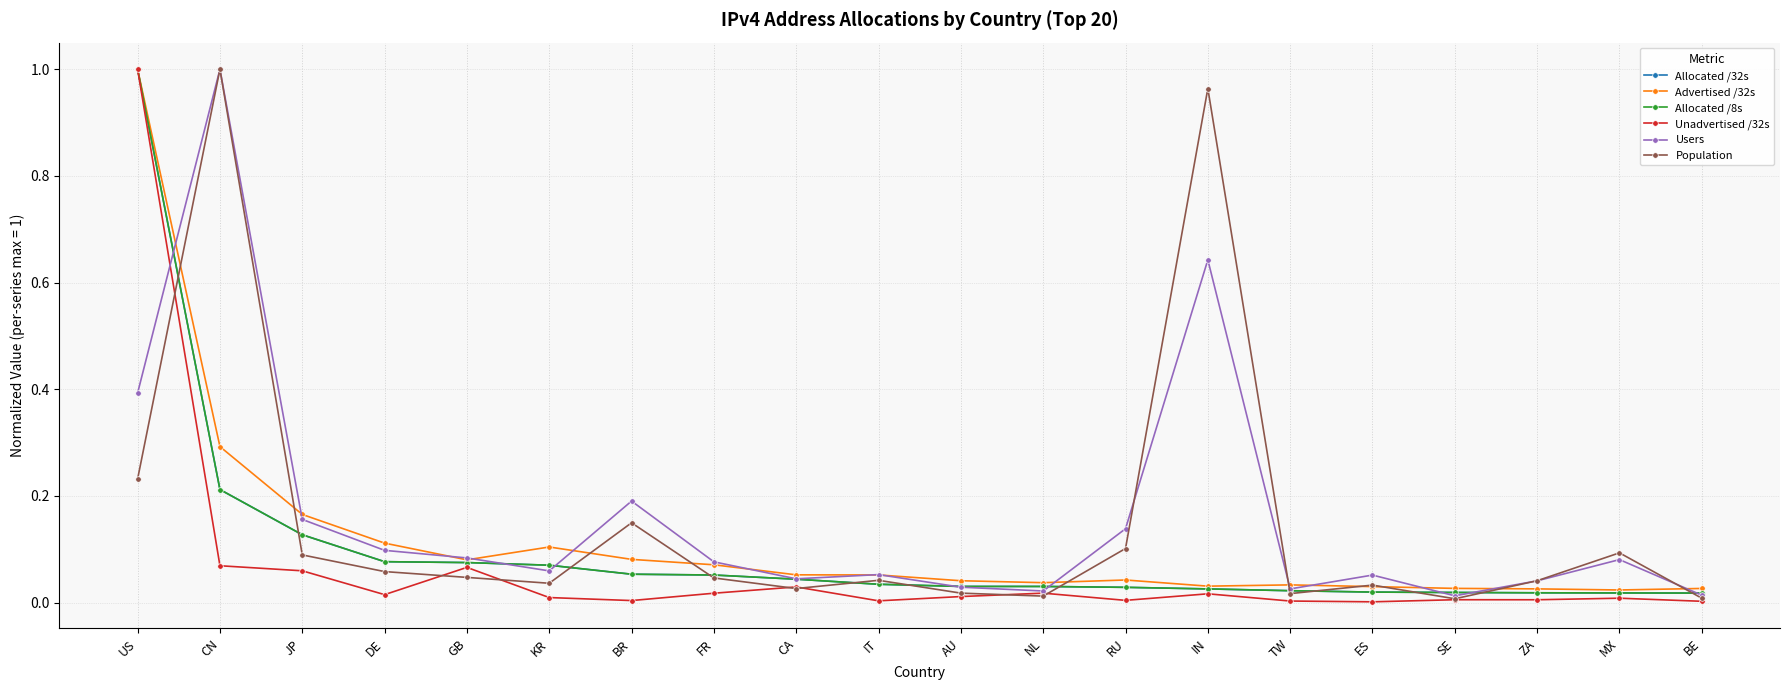

The value of Allocated /8s at CA is 0.0. True or false?

True